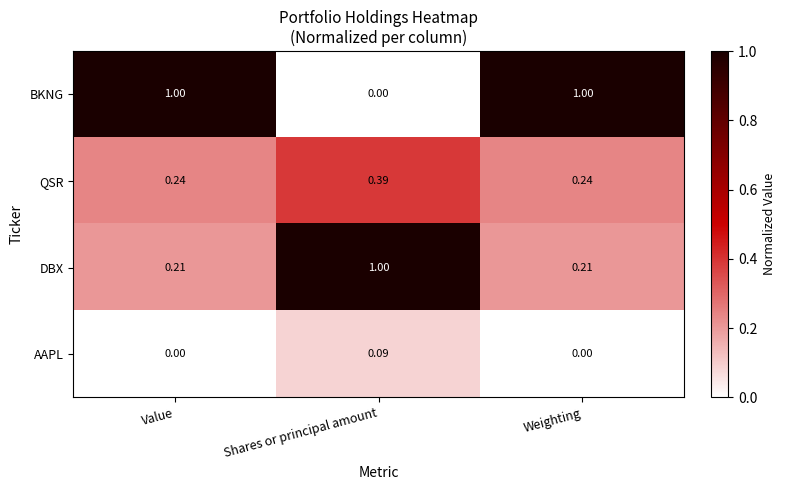

Which series has the widest spread of values?

BKNG